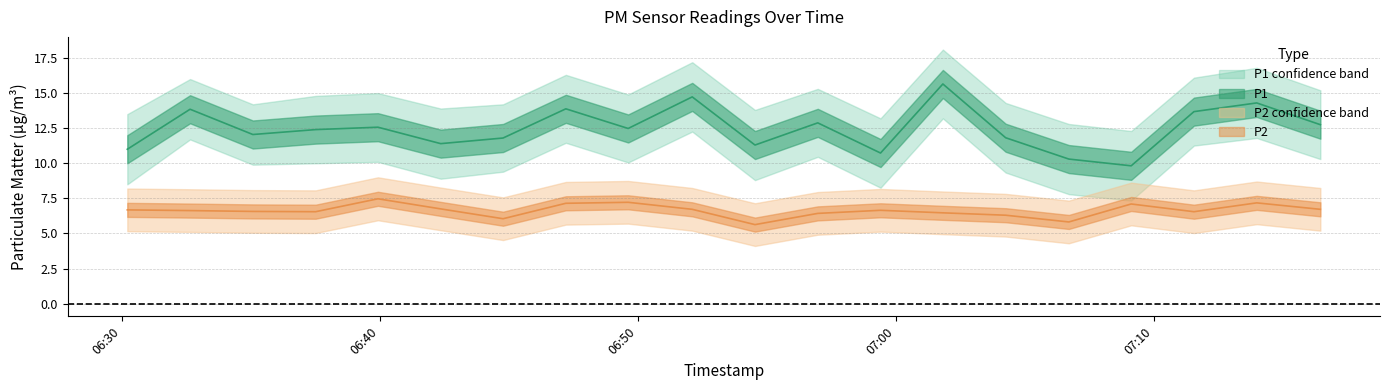

Rank the series at 2024-01-30T06:54:33 from highest to lowest value.

P1, P2